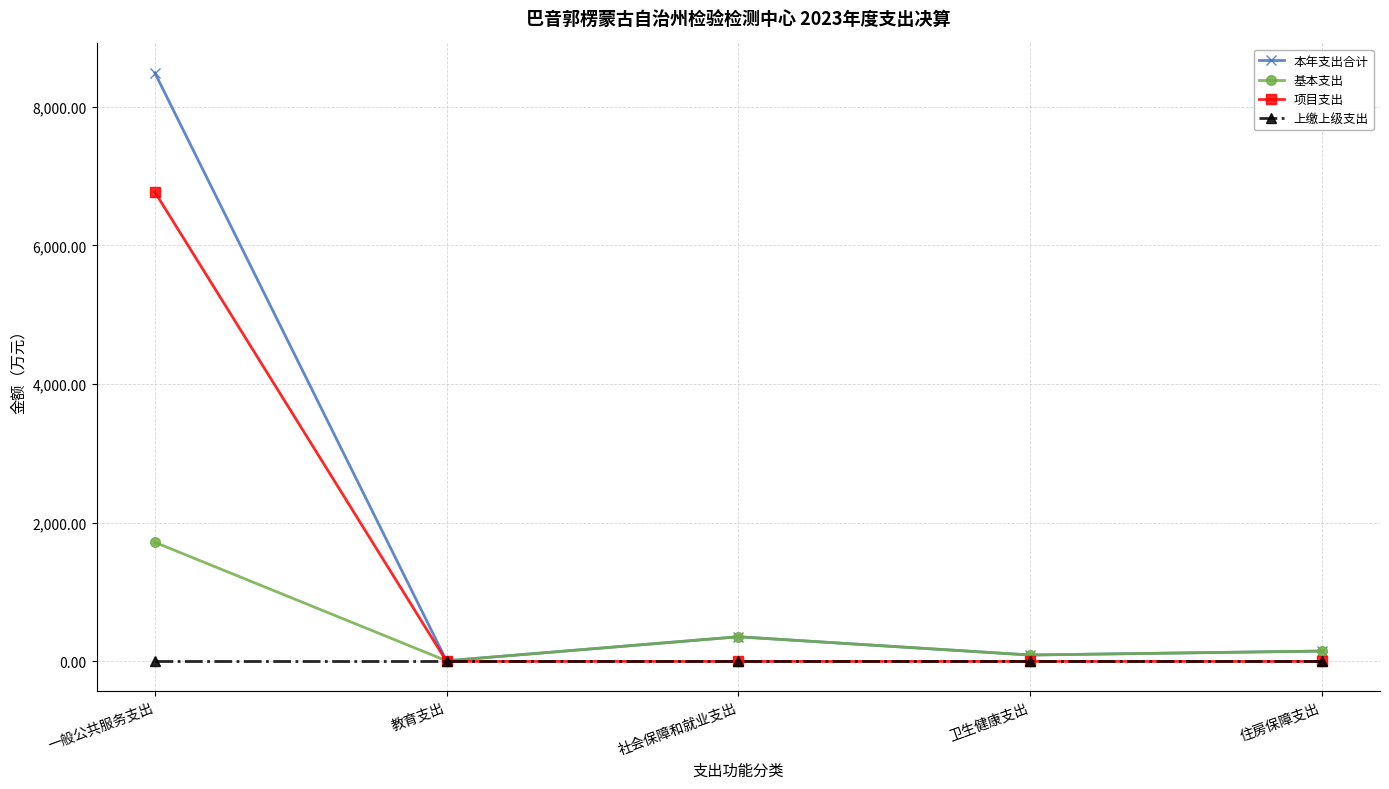

Reading right to left, what are all the values shown in this chart?

本年支出合计: 149.5	92.5	355.8	8.8	8487.5
基本支出: 149.5	92.5	355.8	8.8	1718.0
项目支出: 0.0	0.0	0.0	0.0	6769.4
上缴上级支出: 0.0	0.0	0.0	0.0	0.0